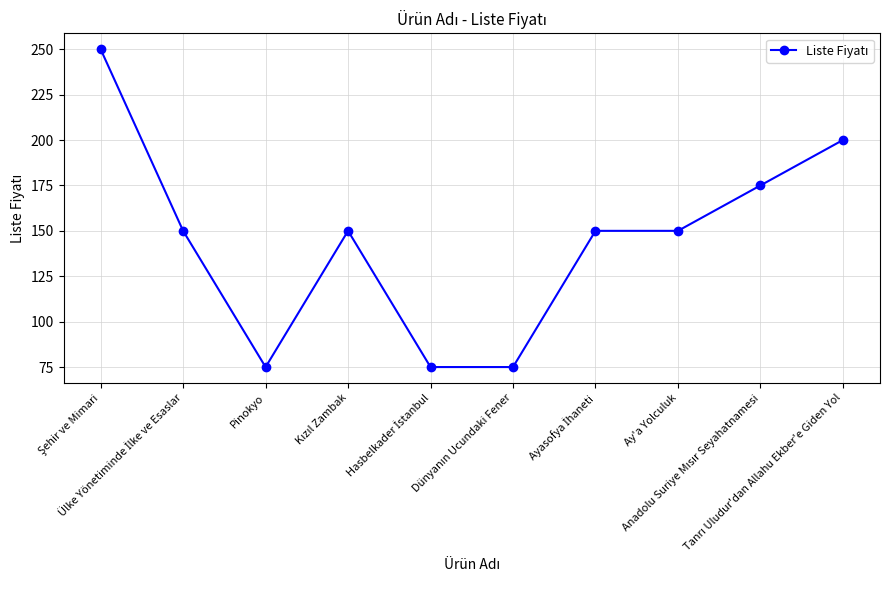

What is the minimum value shown in the chart?

75